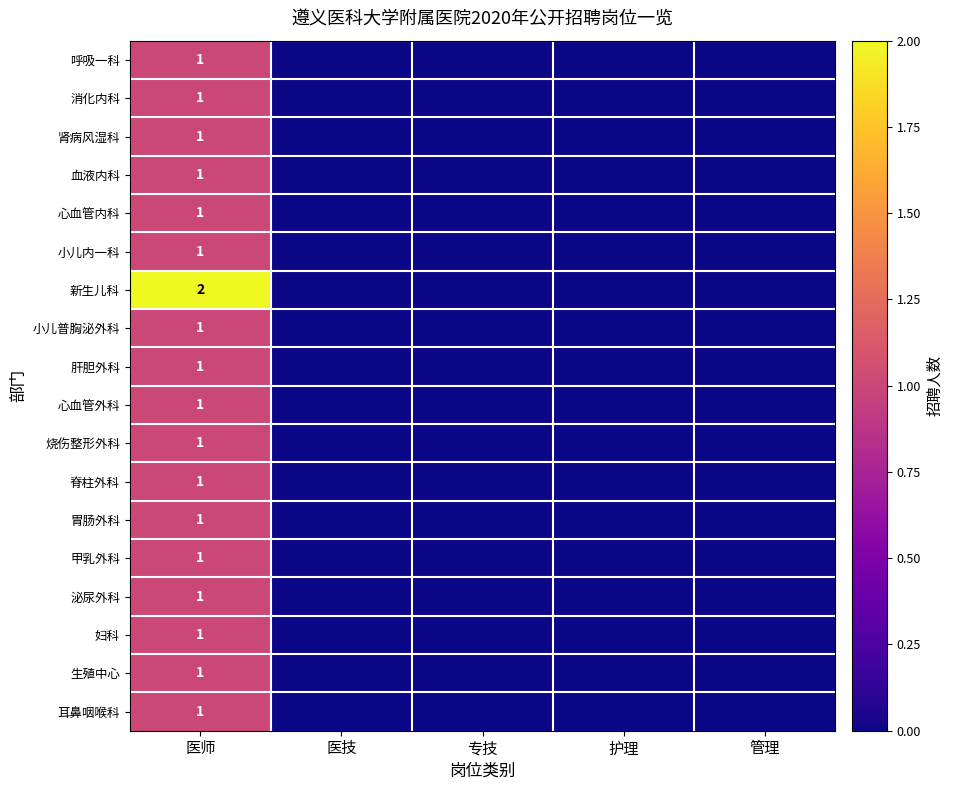

What is the greatest value displayed?

2